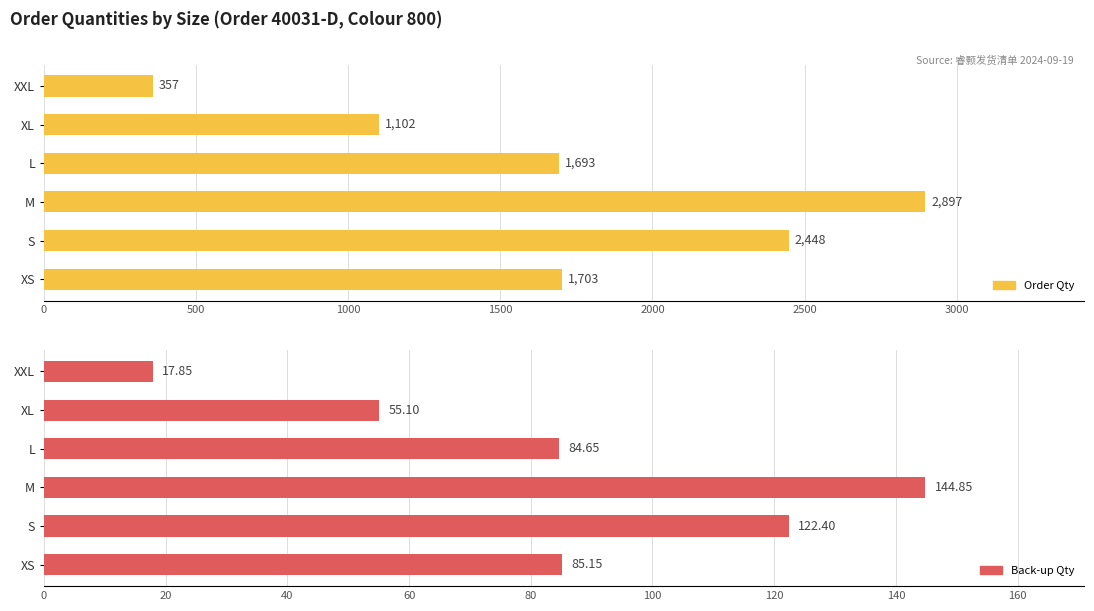

What are all the series names shown in the legend?

Order Qty, Back-up Qty